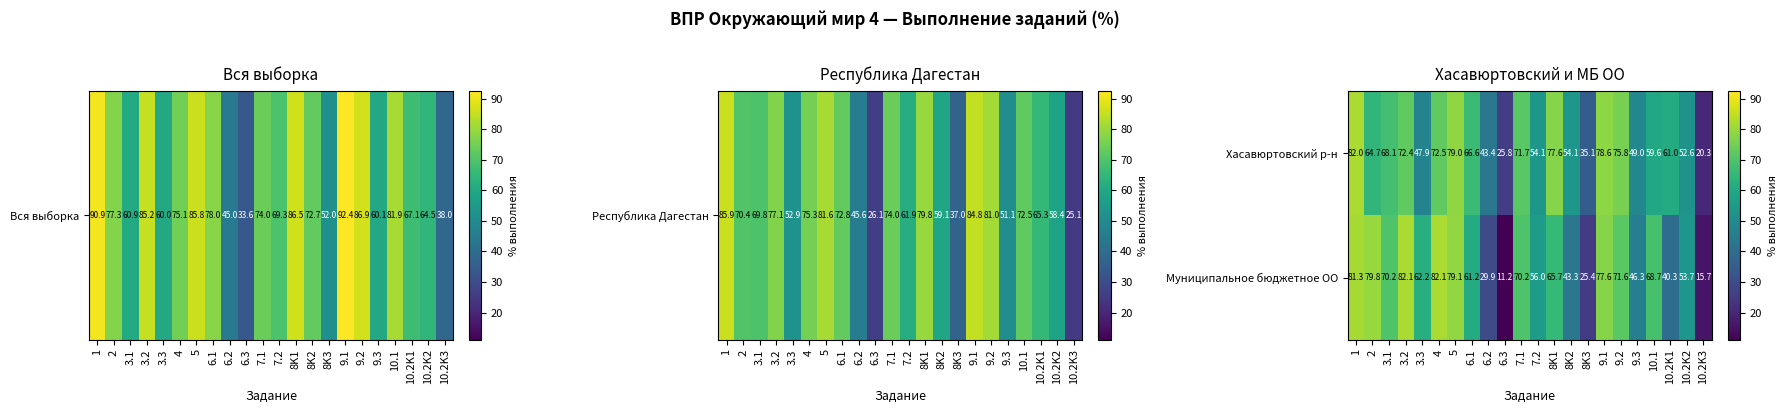

Which series has the widest spread of values?

Муниципальное бюджетное ОО